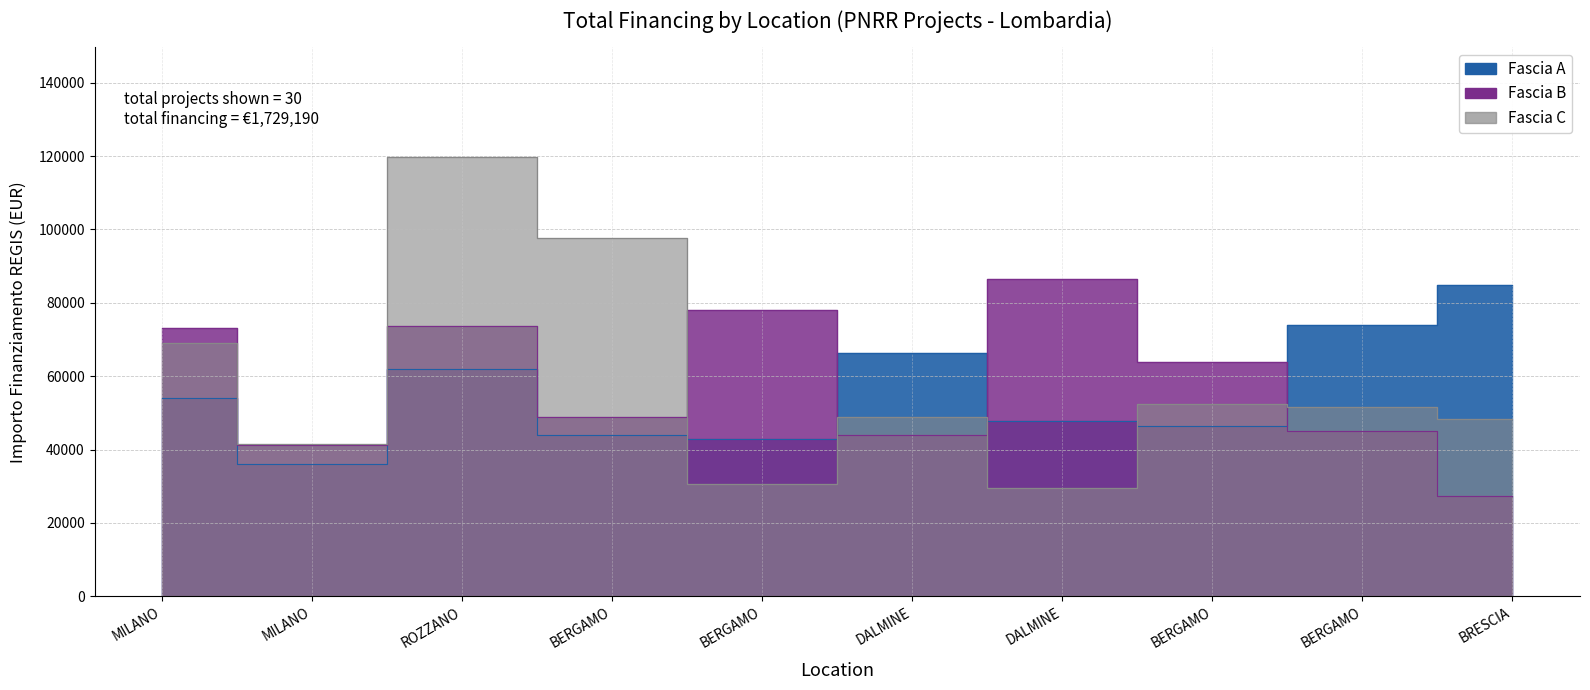

True or false: Fascia B and Fascia C intersect in this chart.

True